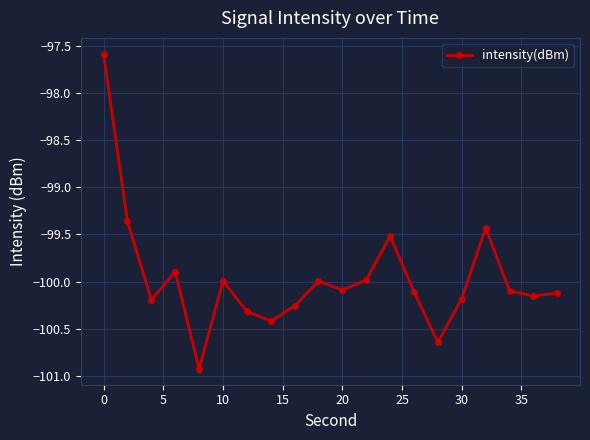

How many interior local valleys (lower than both neighbors) does the data have?

6